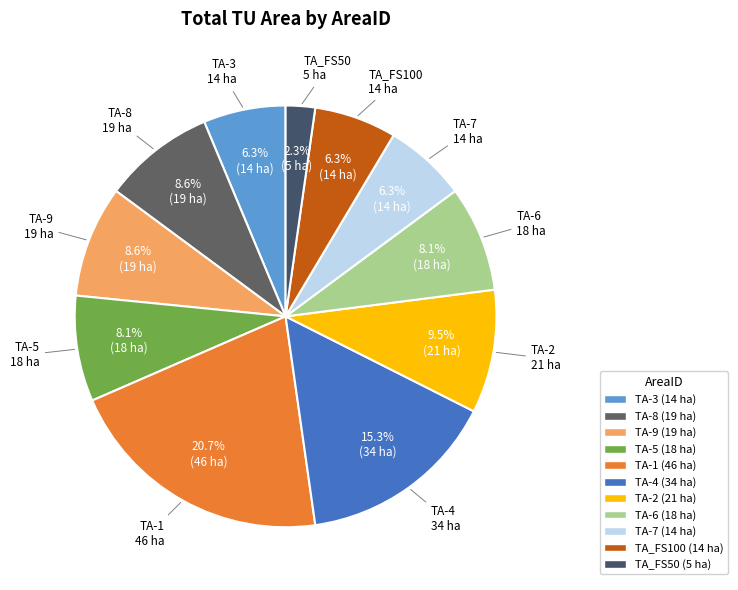

What is the smallest slice in the pie chart?

TA_FS50